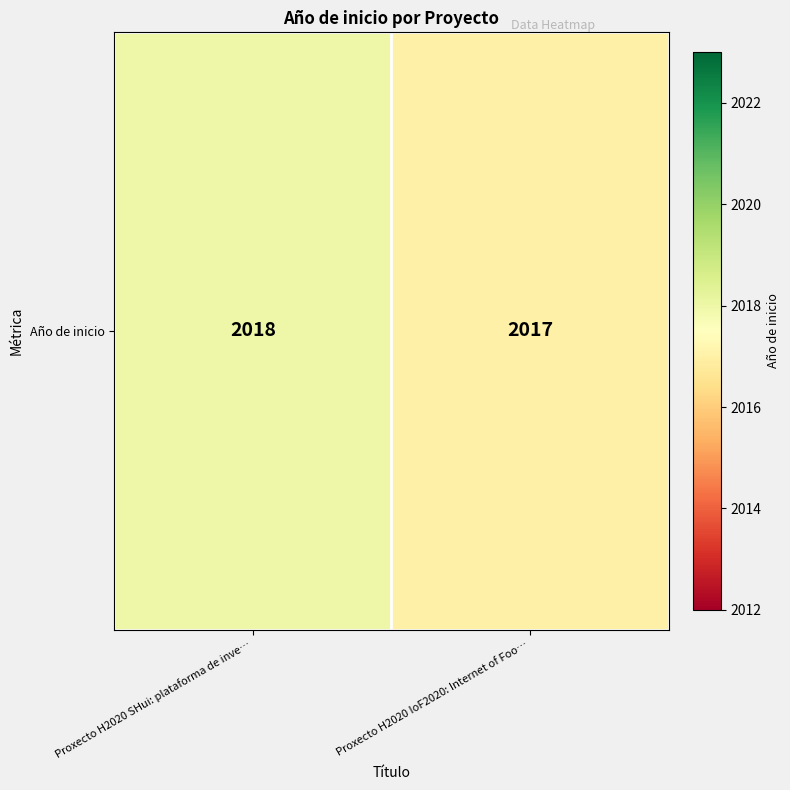

What is the average value?

2018